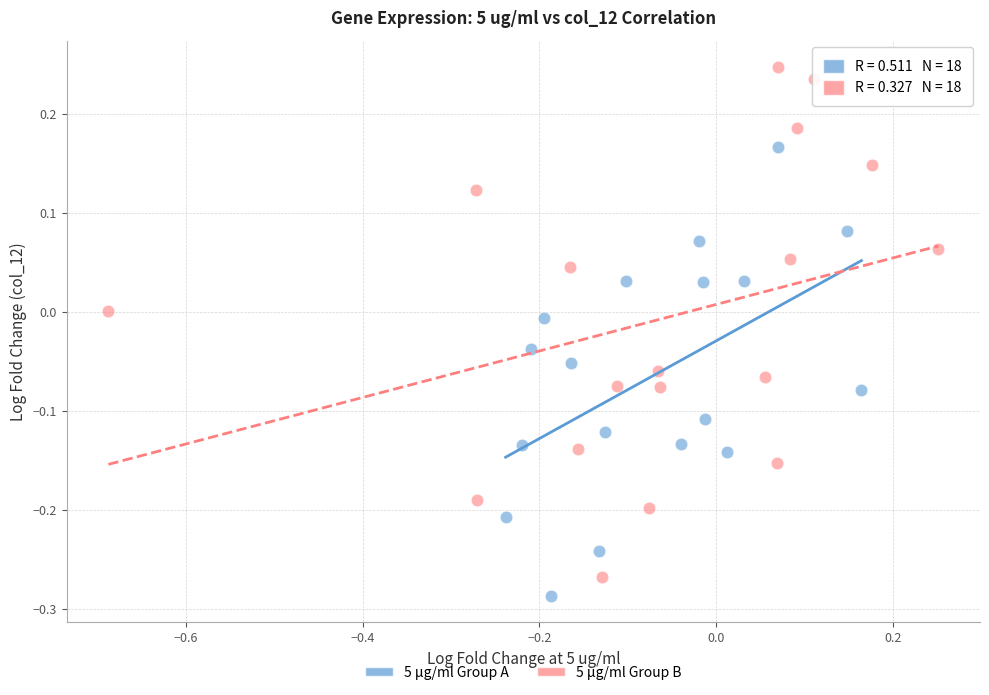

Which series has the largest Y range (max minus min)?

5 μg/ml Group B